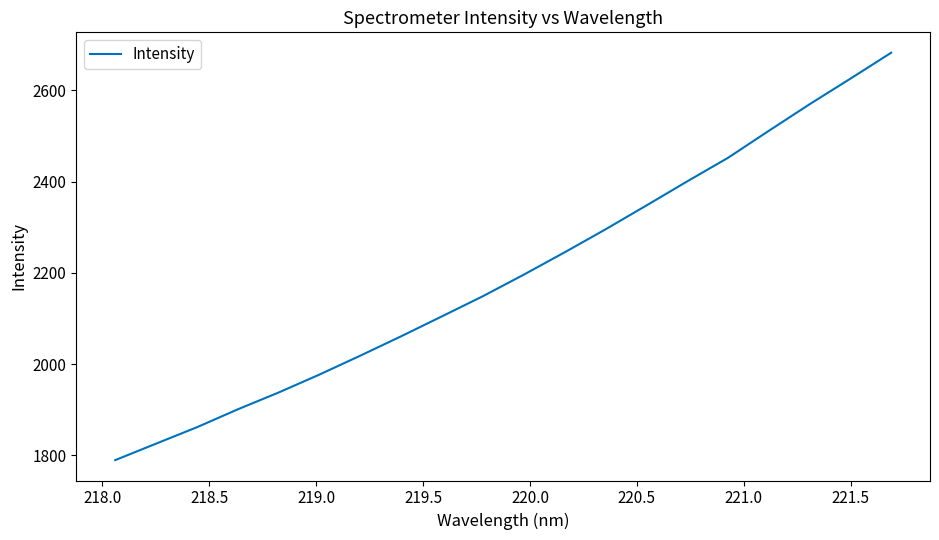

What is the maximum value shown in the chart?

2682.7